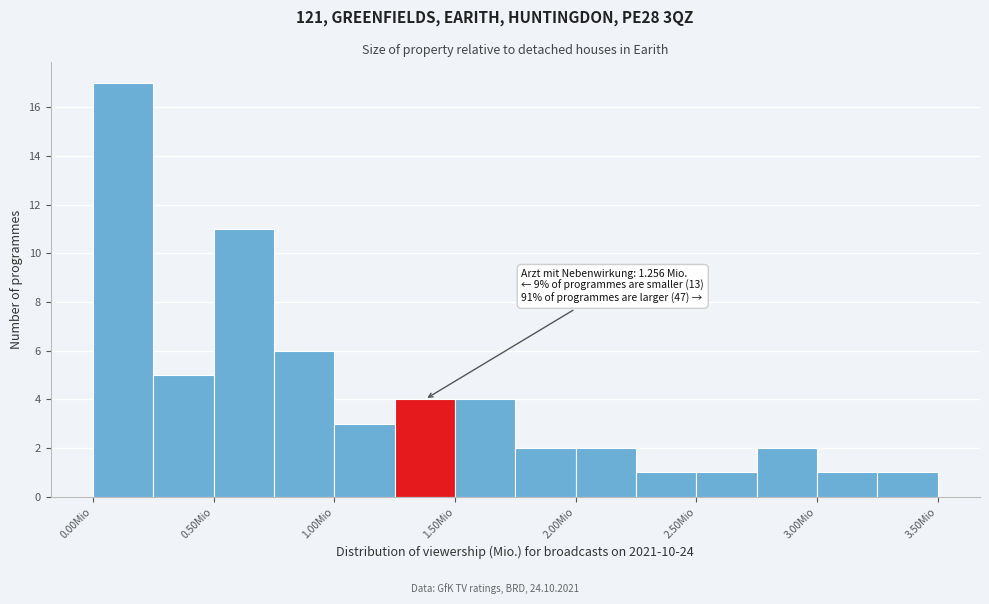

Over which range of the x-axis is the bar tallest?

0.00 to 0.25